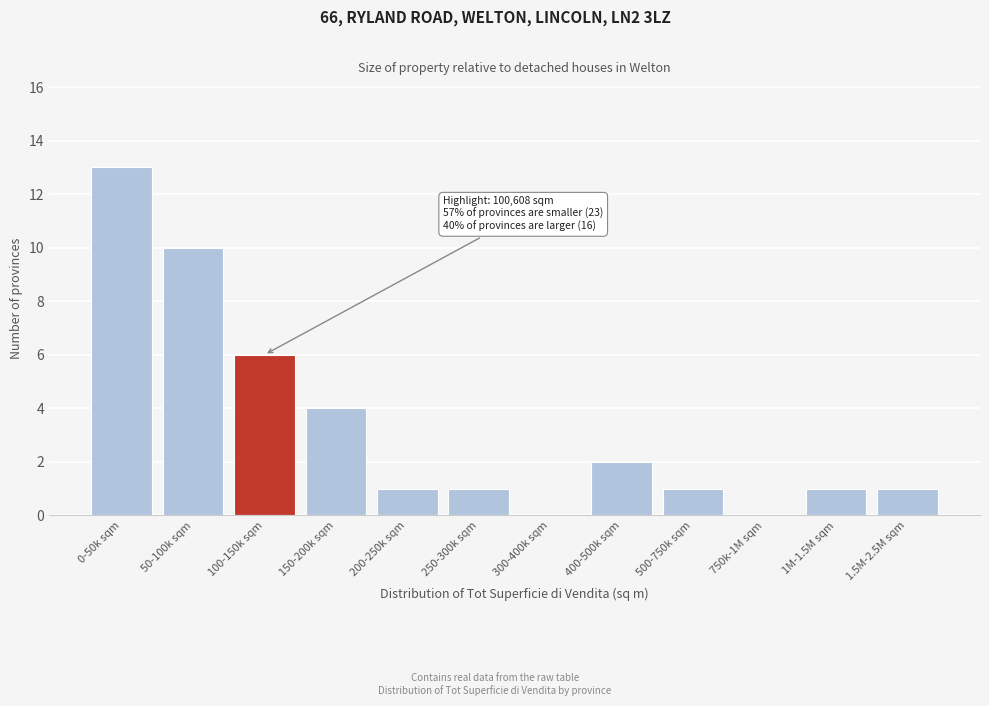

Approximately how many times larger is the value at 150-200k sqm compared to 200-250k sqm?

4.0